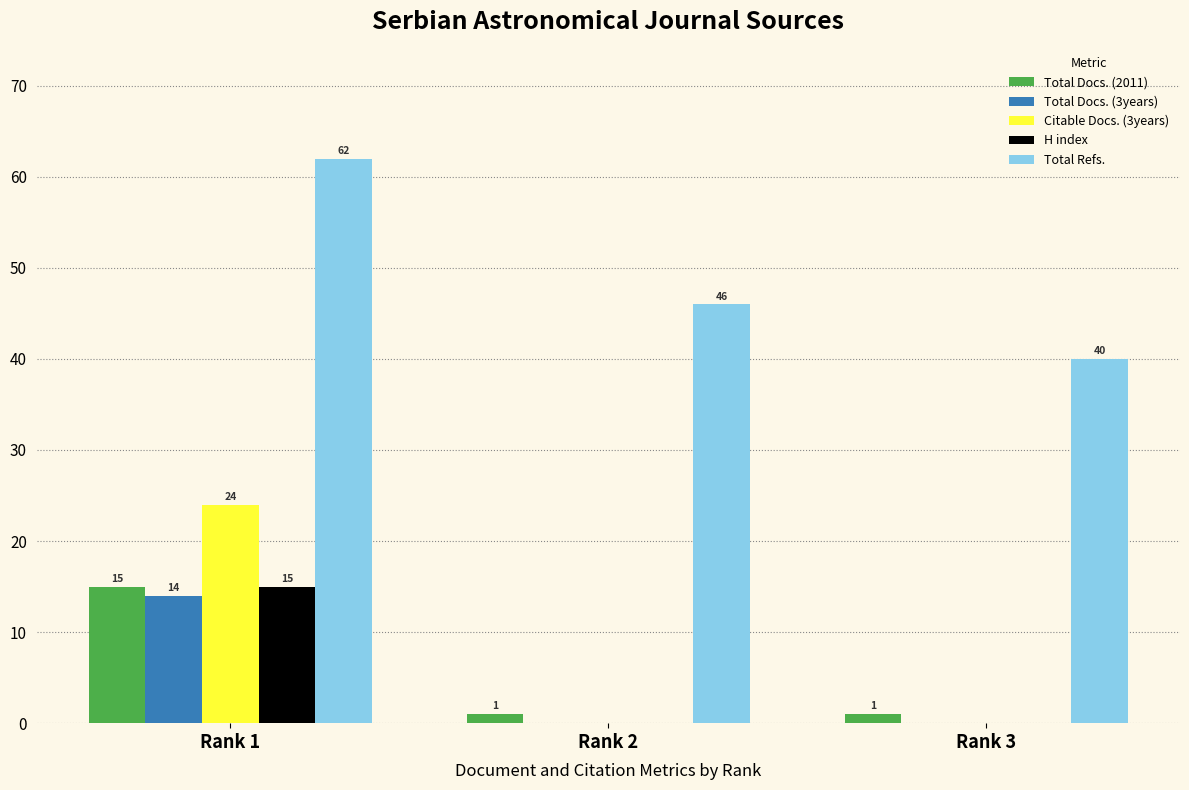

What is the total value across all series at Rank 2?

47